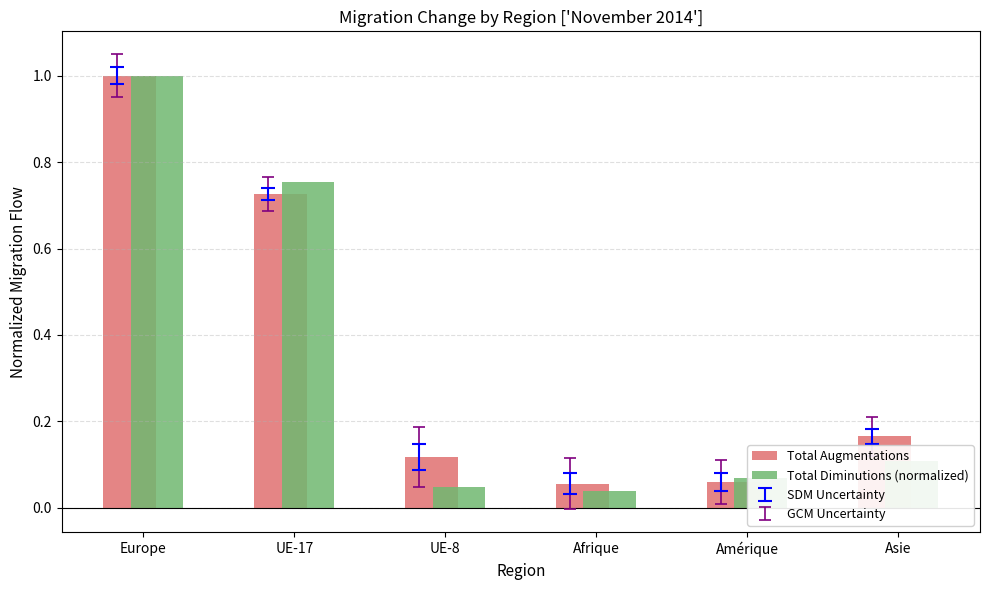

Between Europe and UE-8, which series saw the biggest shift?

Total Diminutions (normalized)